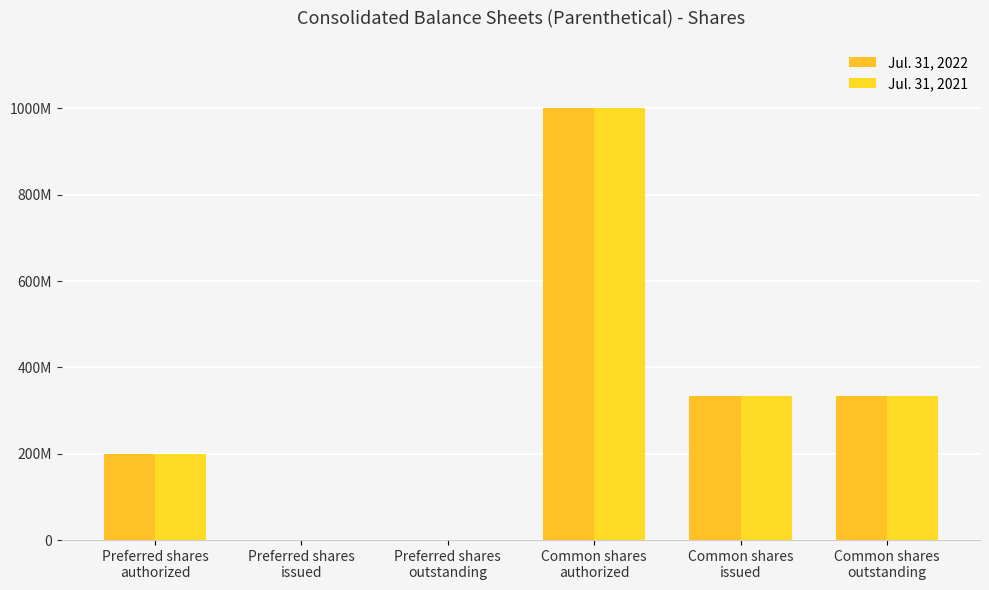

Which series has the largest range (max minus min)?

Jul. 31, 2022